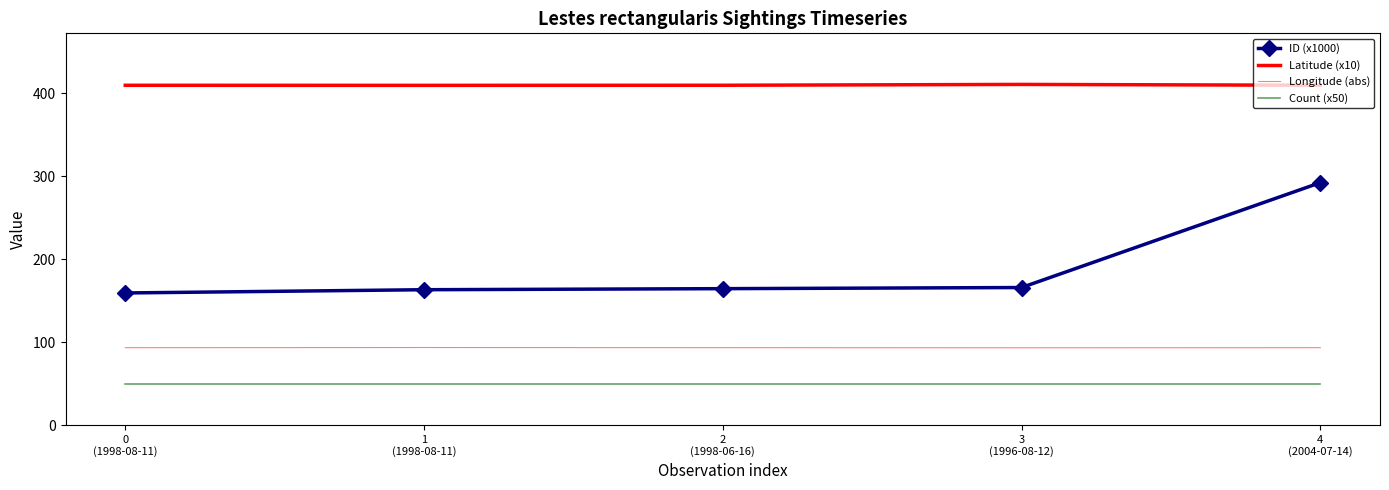

Between 1
(1998-08-11) and 3
(1996-08-12), which series saw the biggest shift?

ID (x1000)